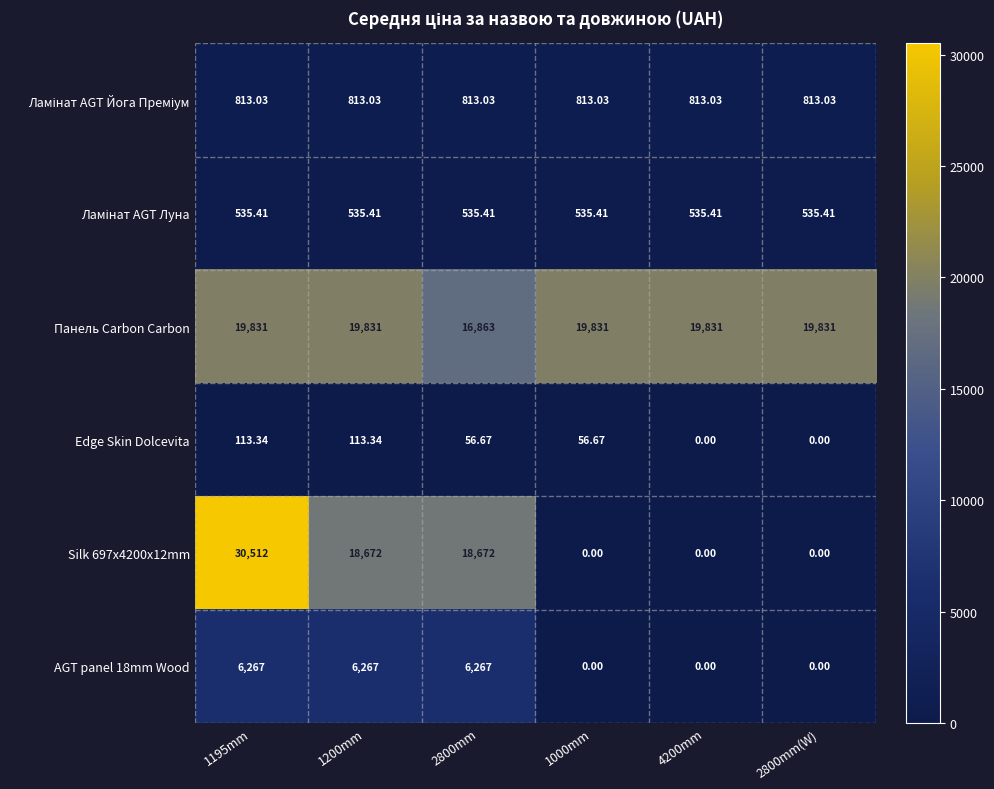

Which series has the largest total across all categories?

Панель Carbon Carbon